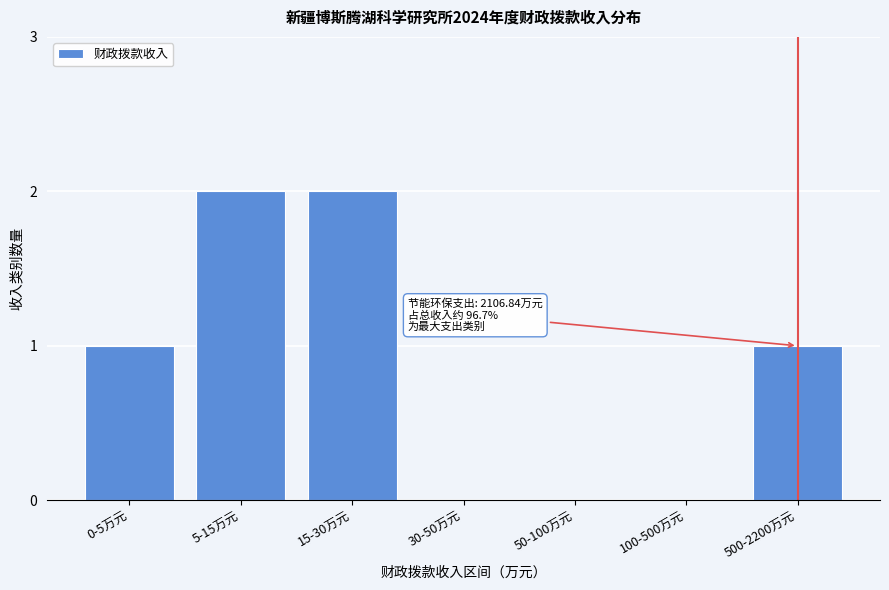

Reading left to right, what are all the values shown in this chart?

0-5万元=1	5-15万元=2	15-30万元=2	30-50万元=0	50-100万元=0	100-500万元=0	500-2200万元=1